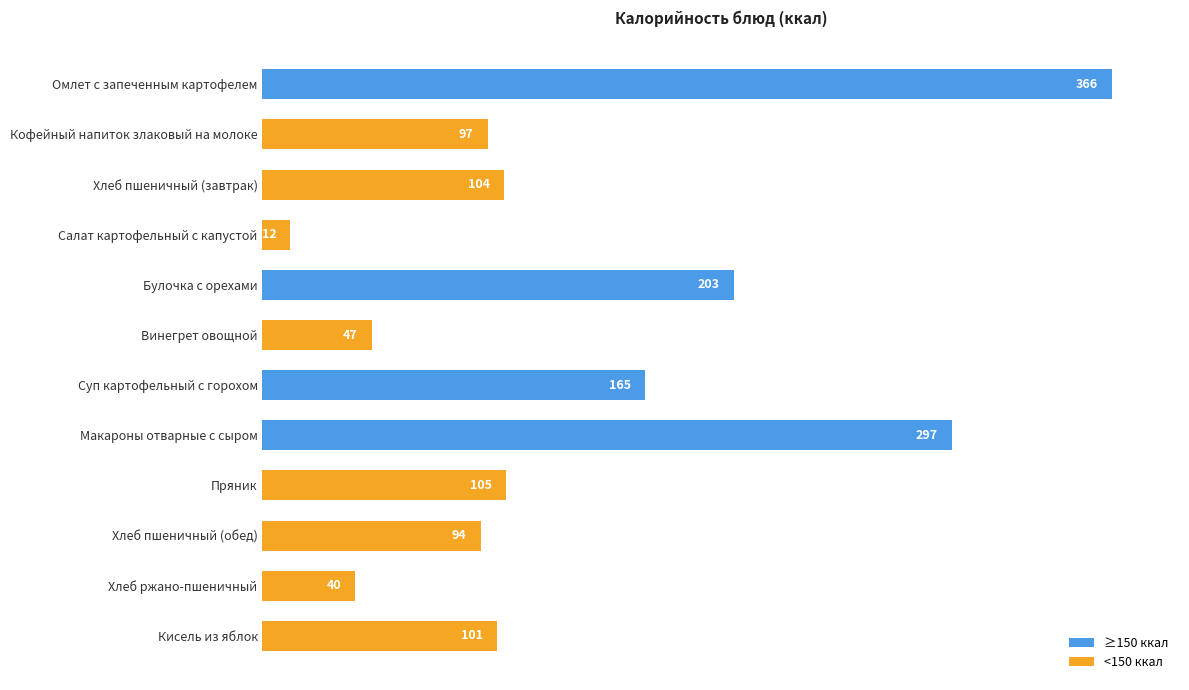

What is the change in value from Винегрет овощной to Суп картофельный с горохом?

+118